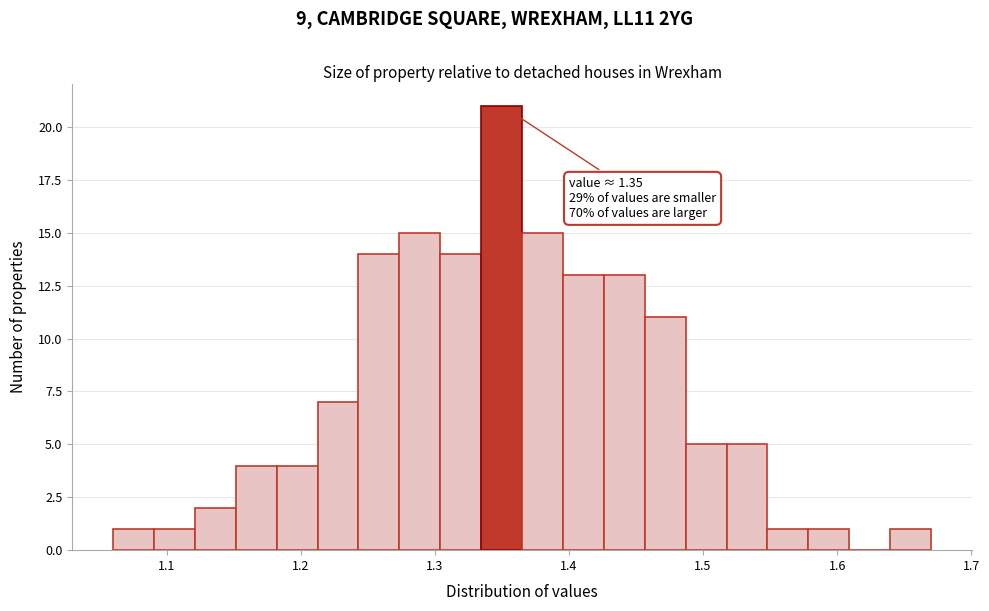

Read against the x-axis, roughly where is the centre of the tallest bar?

1.35